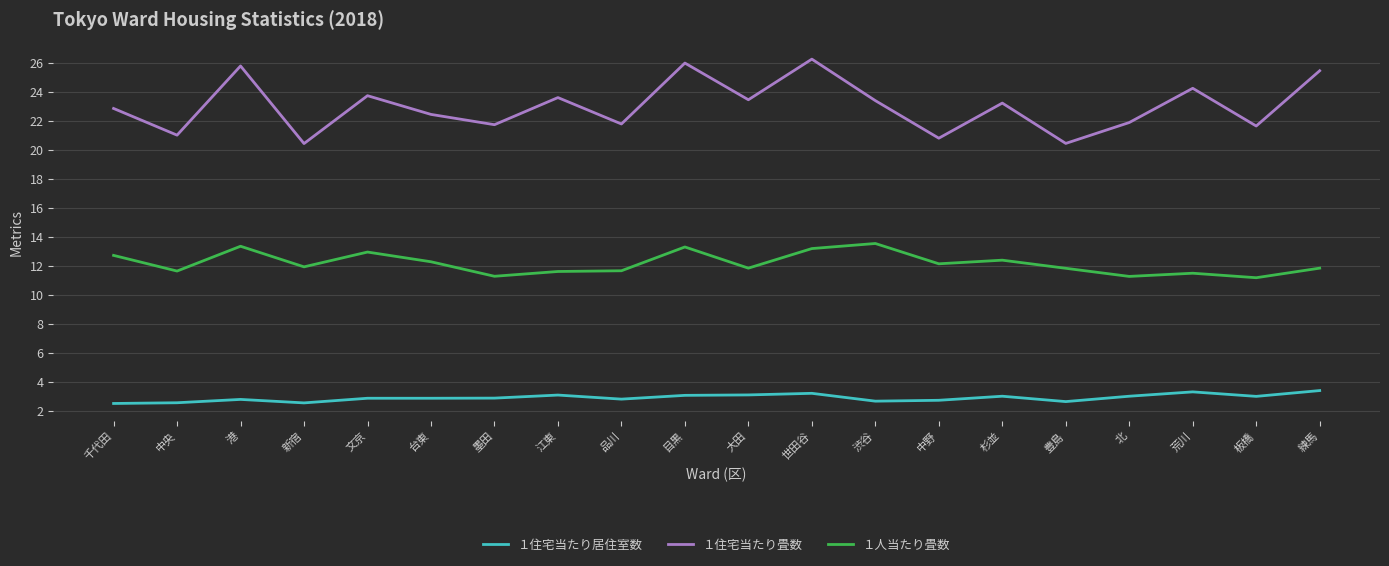

What is the minimum value shown in the chart?

2.5